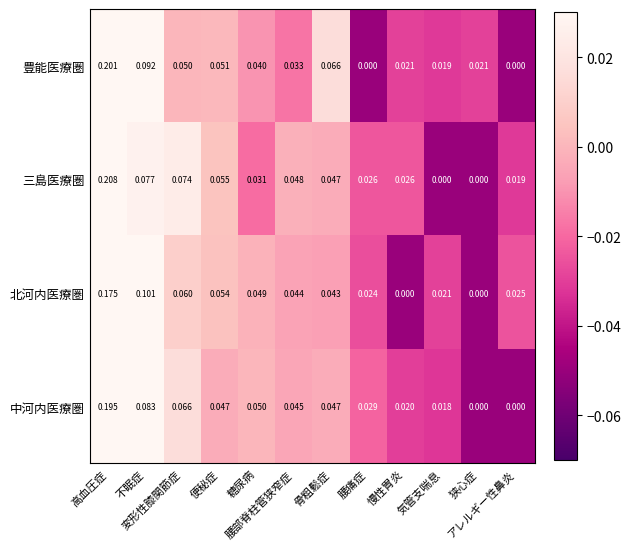

List the series in order of their peak value, highest first.

三島医療圏, 豊能医療圏, 中河内医療圏, 北河内医療圏